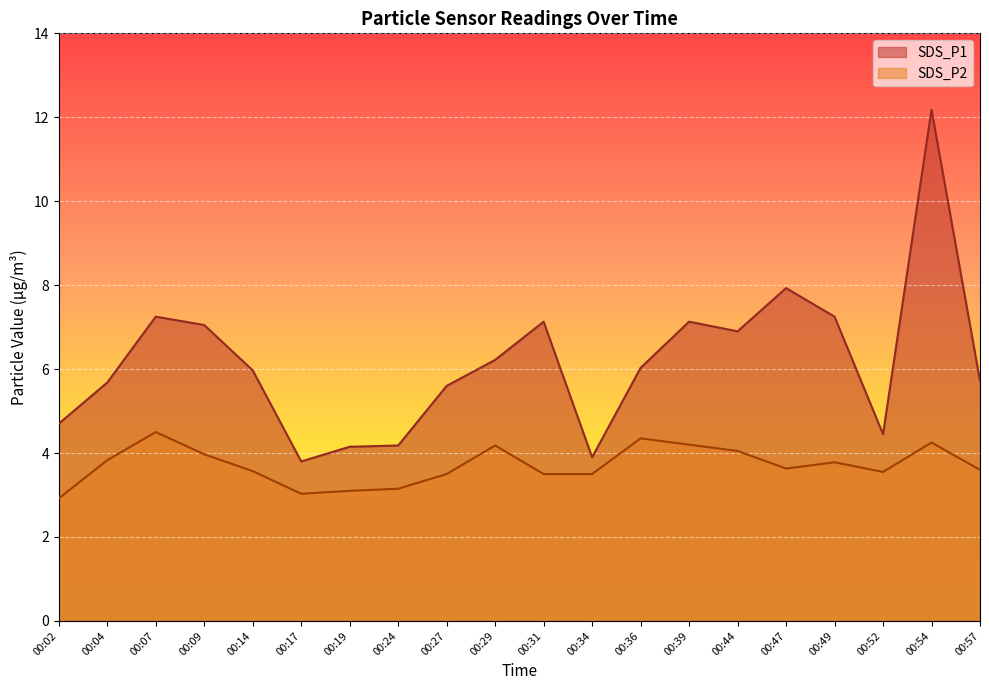

Between 00:24 and 00:31, which is larger?

00:31